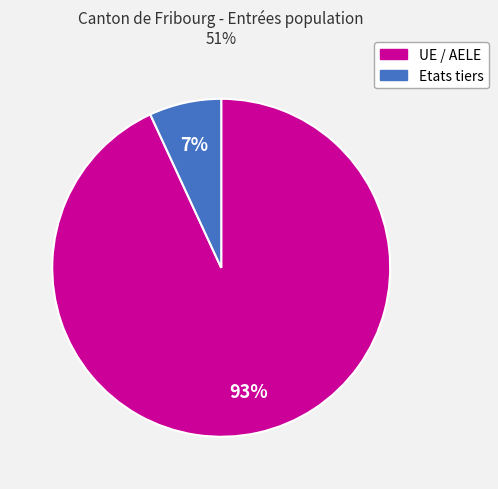

Is there any slice that represents more than half of the pie?

Yes